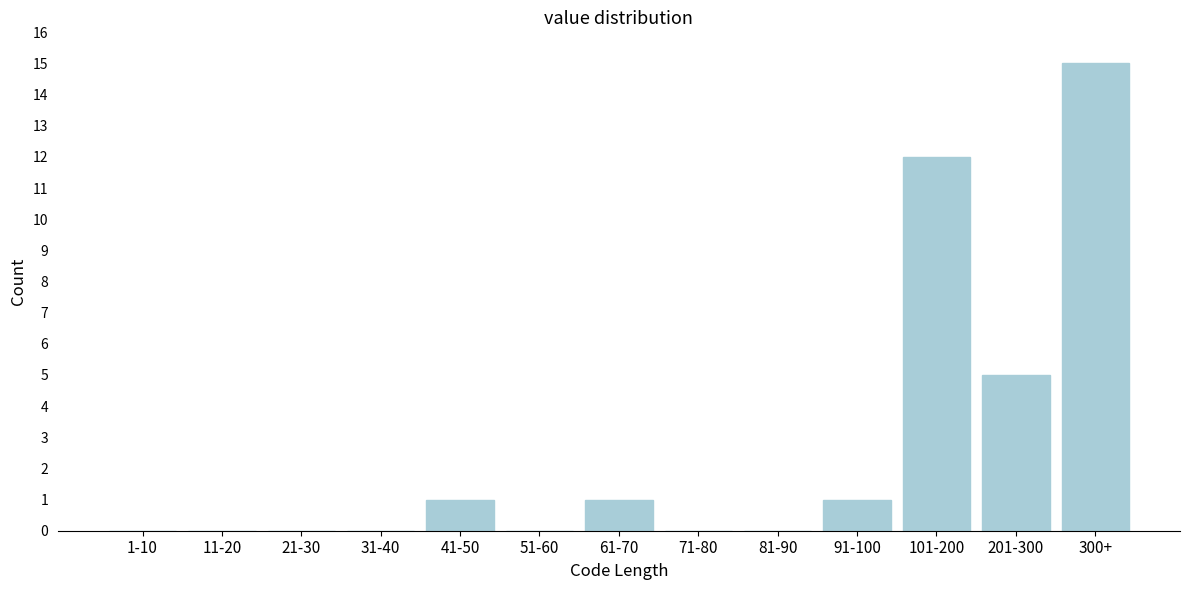

Reading left to right, list all the values displayed in this chart.

1-10=0	11-20=0	21-30=0	31-40=0	41-50=1	51-60=0	61-70=1	71-80=0	81-90=0	91-100=1	101-200=12	201-300=5	300+=15